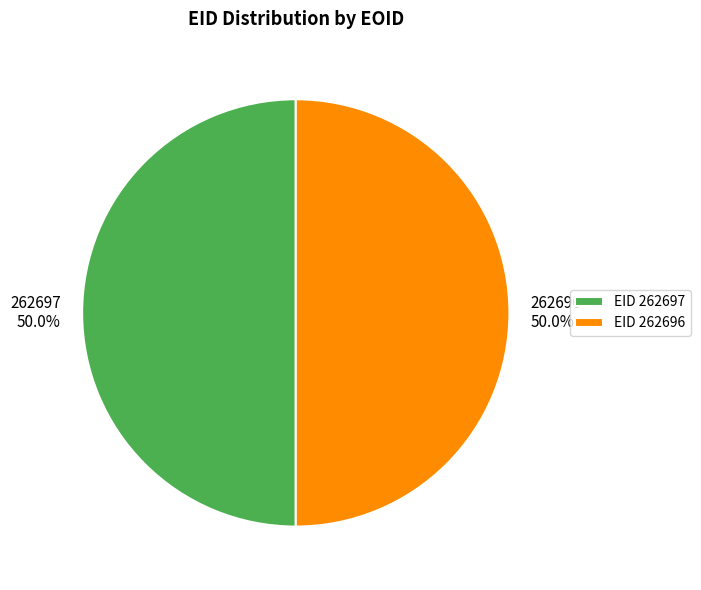

Rank the categories by value from highest to lowest.

262697, 262696